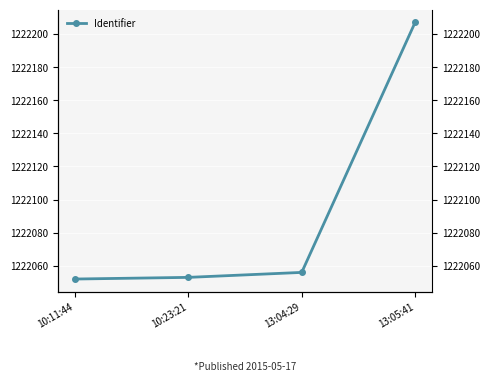

What is the minimum value shown in the chart?

1222052